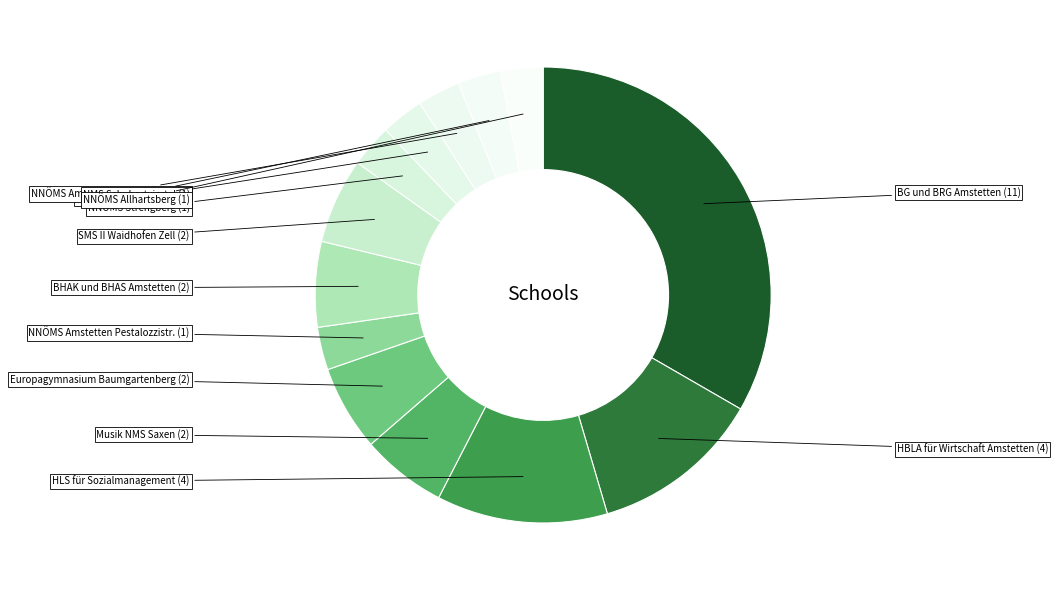

Do NNÖMS Amstetten Hausmening and BG und BRG Amstetten together represent more than half of the pie?

No